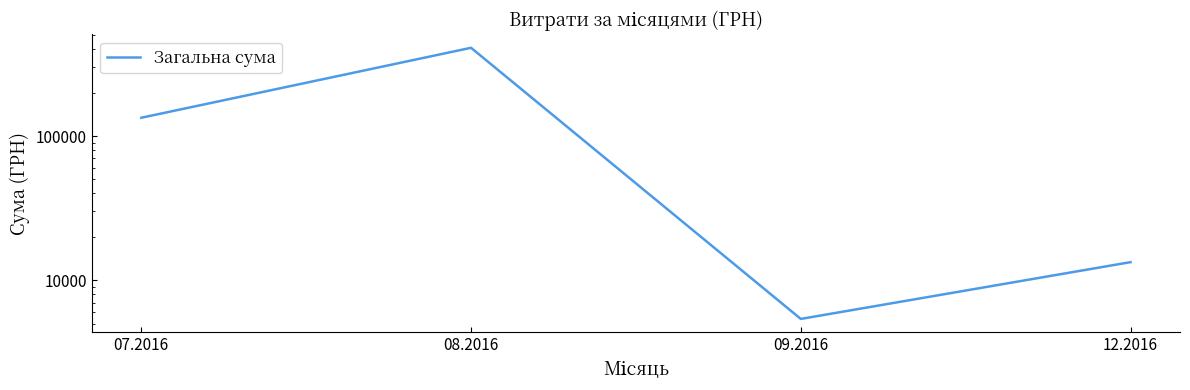

How many lines are shown in the chart?

1